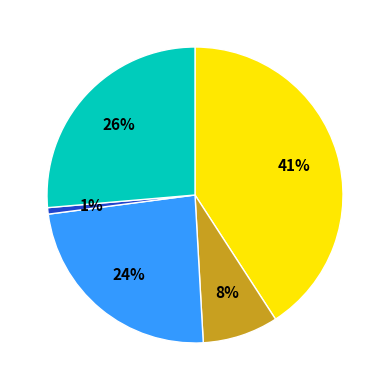

To the nearest percent, what is the average slice percentage?

20%